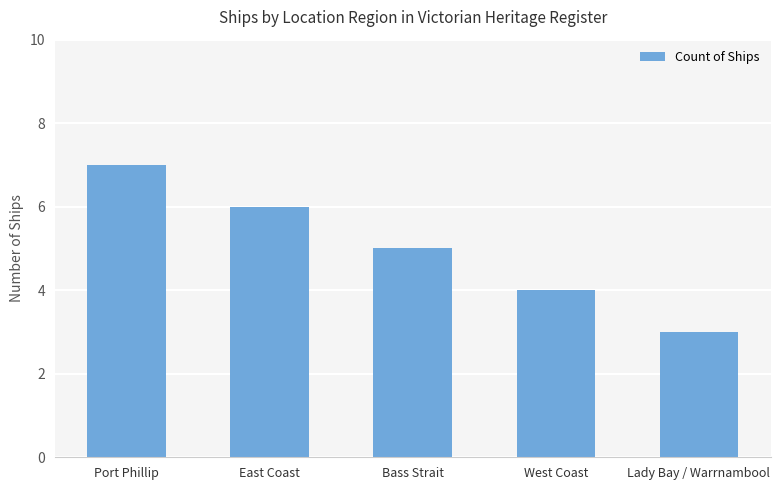

Reading left to right, list all the values displayed in this chart.

7	6	5	4	3